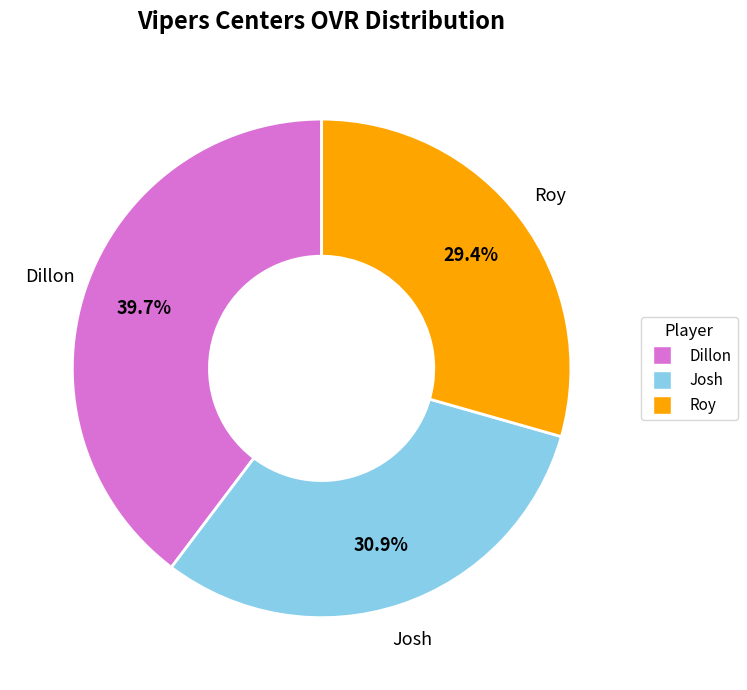

What portion of the pie excludes Dillon?

60.3%